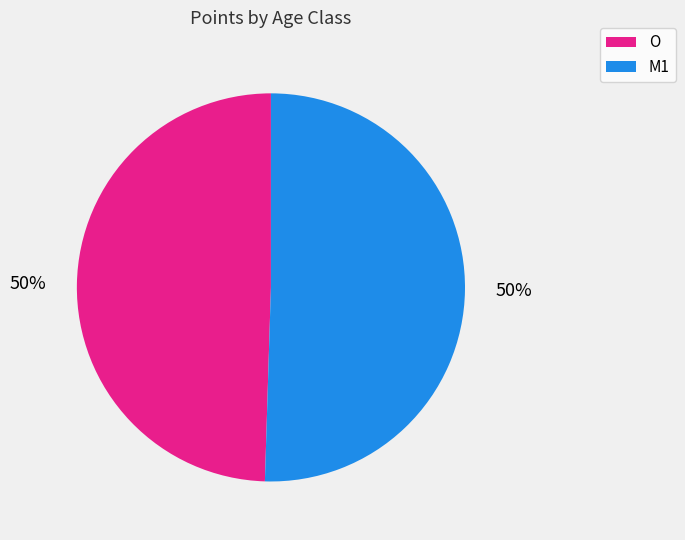

Combined, do O and M1 account for over 50%?

Yes